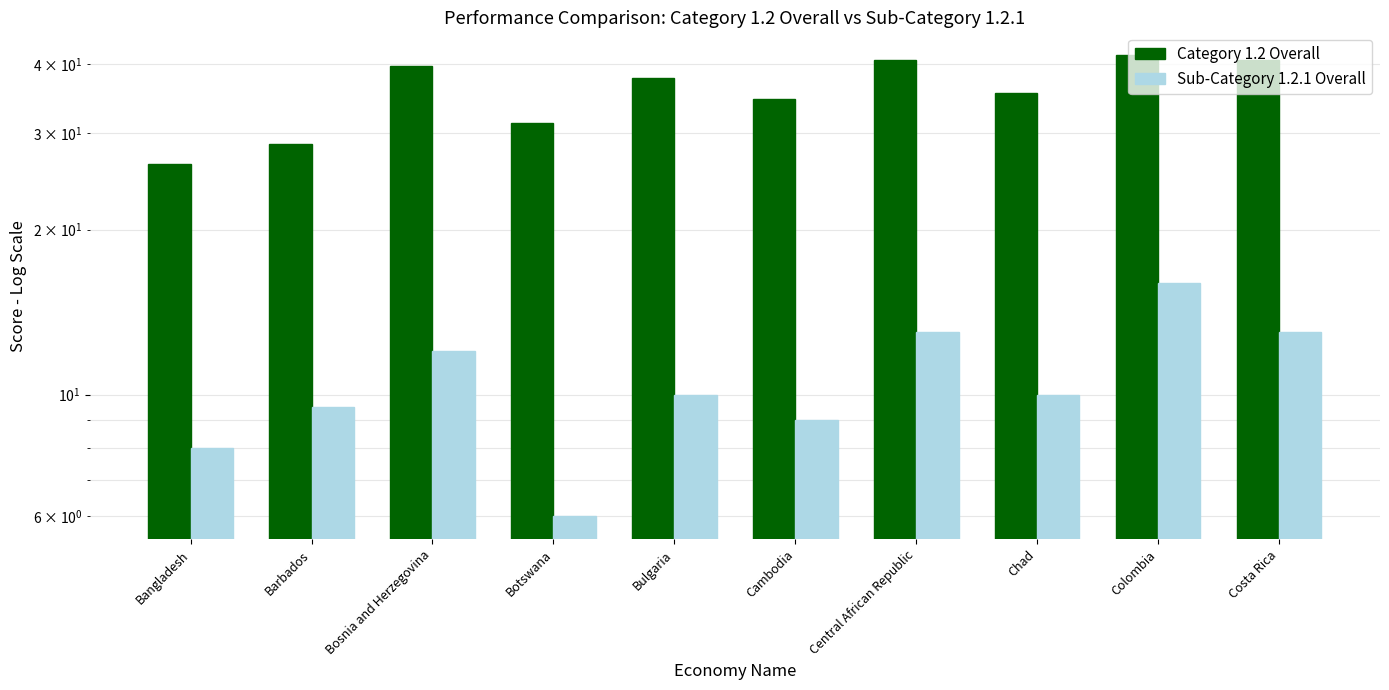

Is it true that Sub-Category 1.2.1 Overall equals 16.0 at Bulgaria?

False